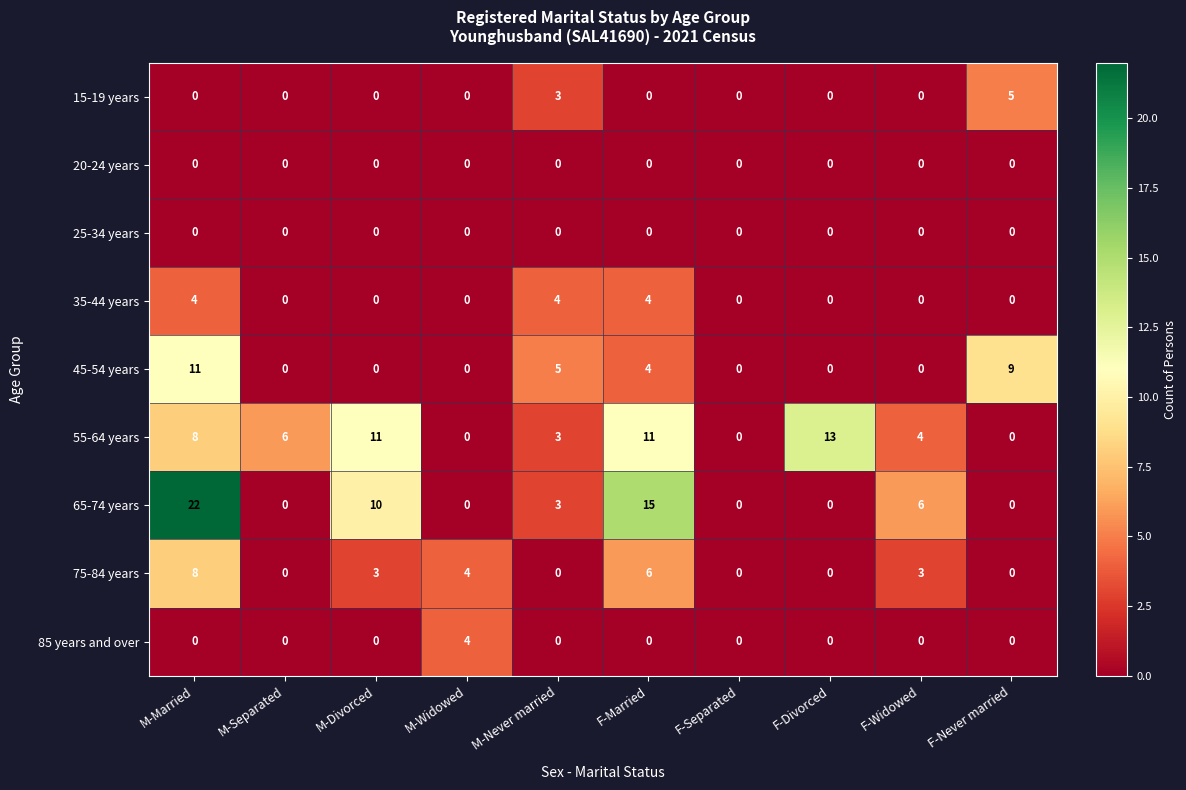

Is the value of 15-19 years at F-Married greater than the value of 65-74 years at M-Divorced?

No